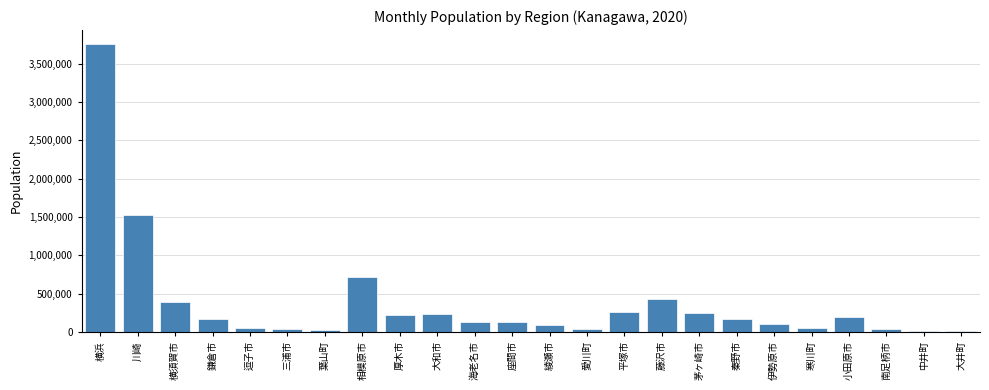

What is the sum of all values?

9059690